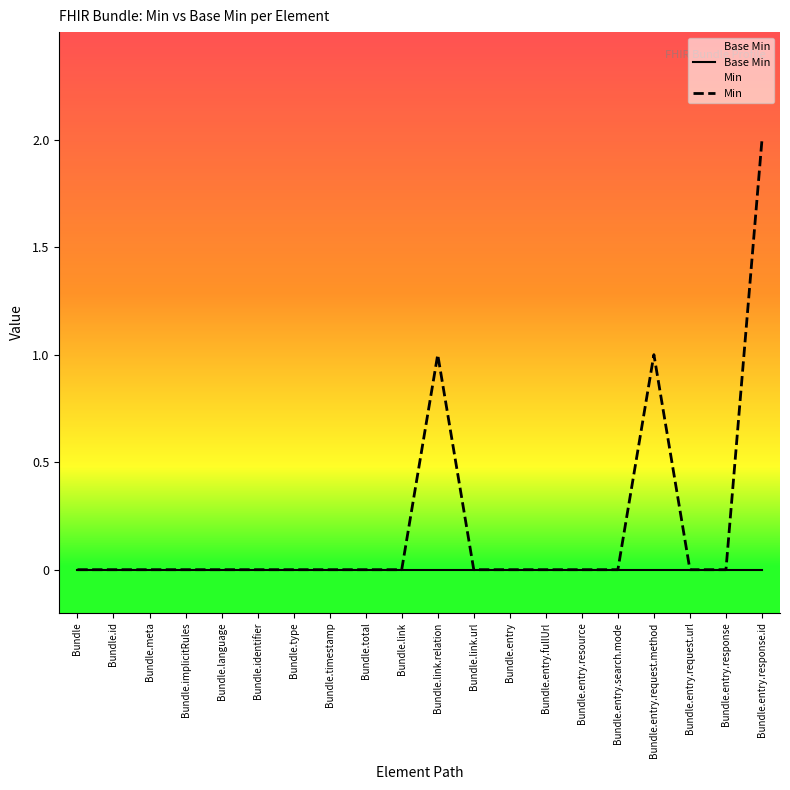

True or false: Min has more than 1 points higher than both neighbors.

True